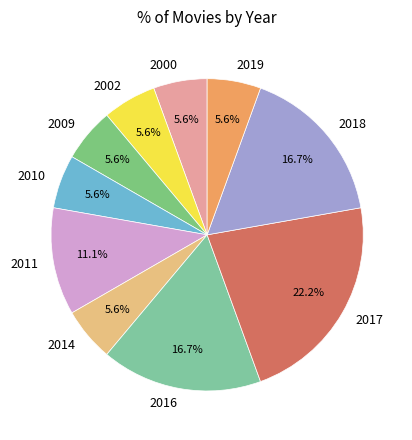

Is the sum of 2019 and 2010 greater than half?

No